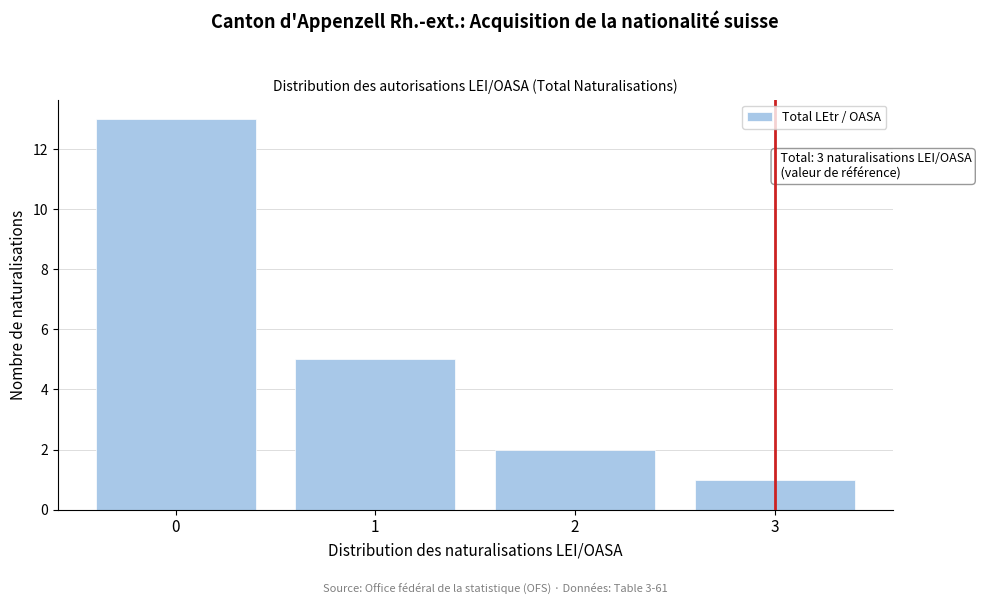

Reading left to right, extract all data points from this chart.

0=13	1=5	2=2	3=1